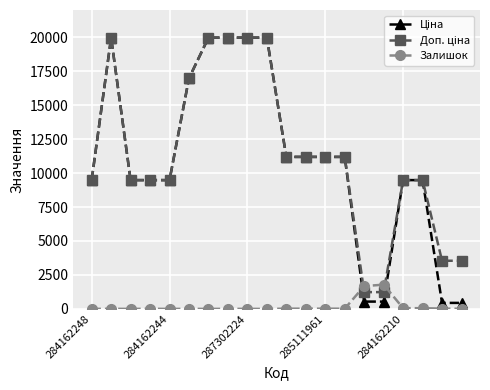

What is the maximum value shown in the chart?

19964.2